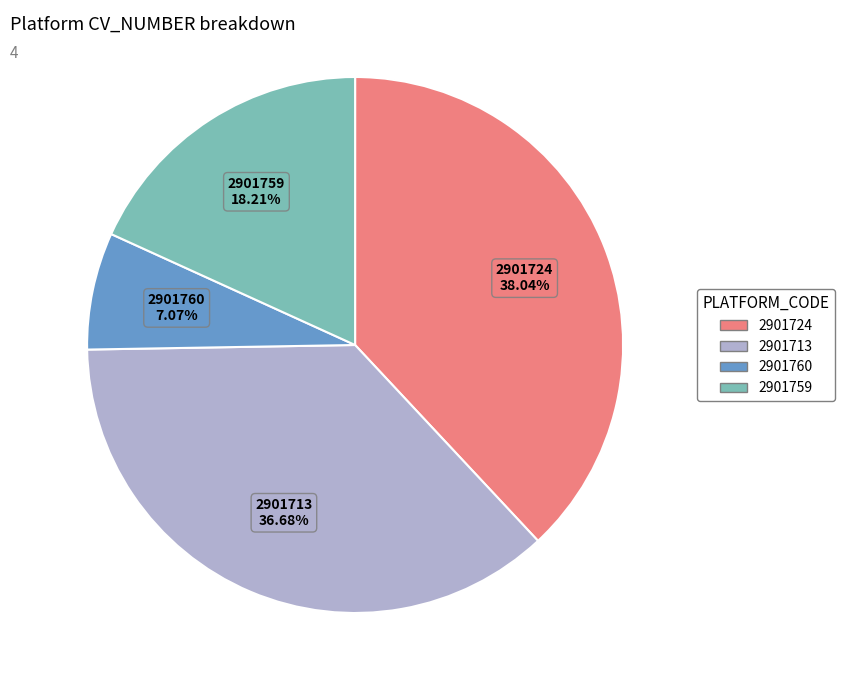

Is it true that 2901759 is 18% of the pie?

True